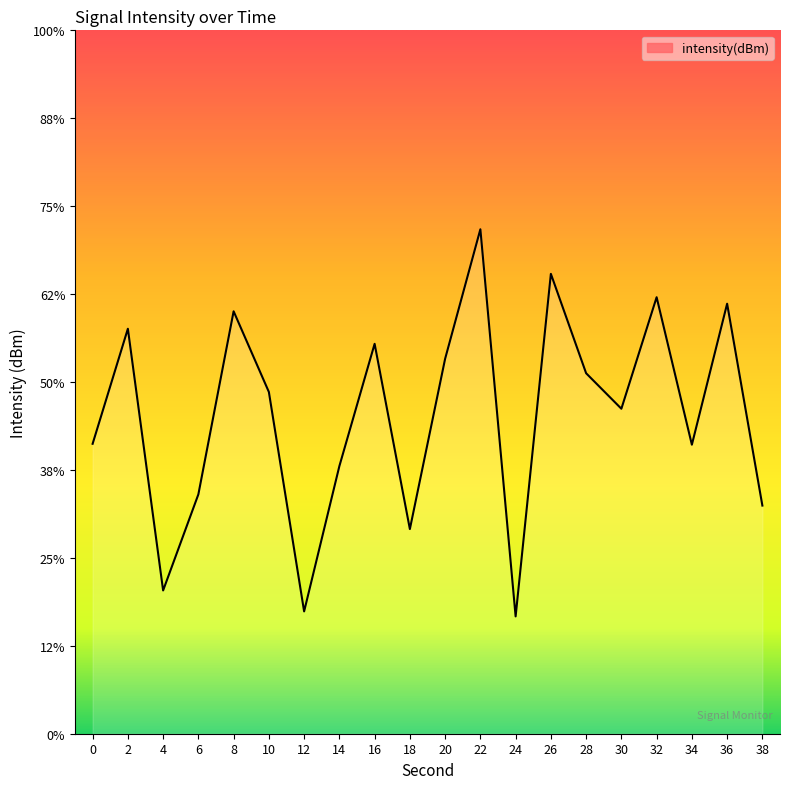

The value at 24 is -143.3. True or false?

True